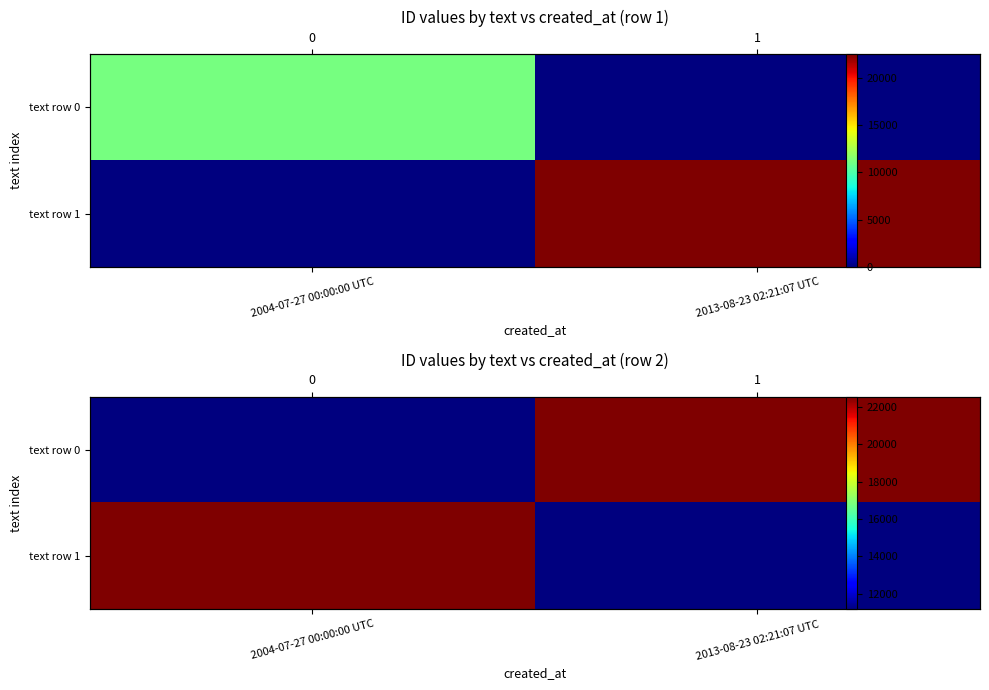

Between 2004-07-27 00:00:00 UTC and 2013-08-23 02:21:07 UTC, which is larger?

2013-08-23 02:21:07 UTC